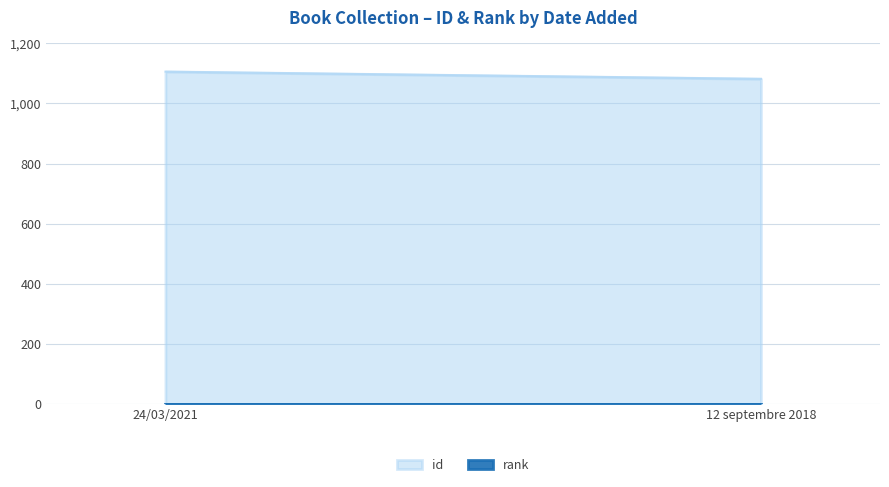

What is the maximum value for id?

1106